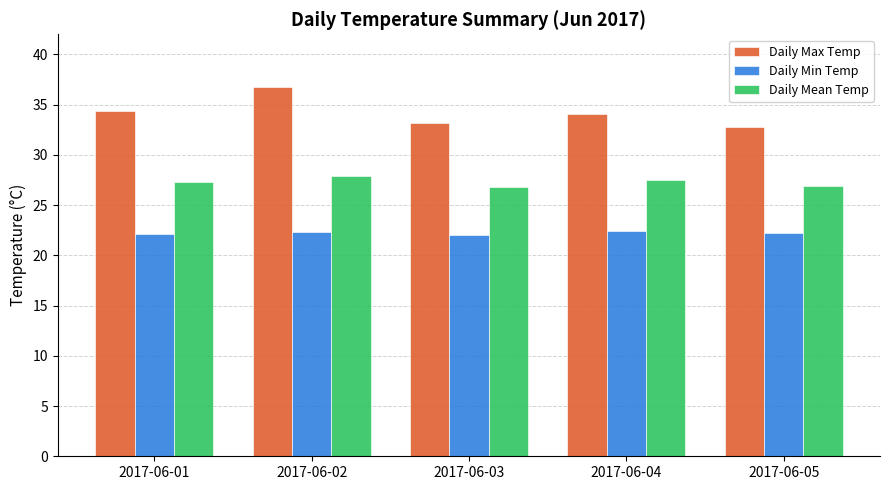

Are the bars grouped side by side (vs. stacked)?

Yes